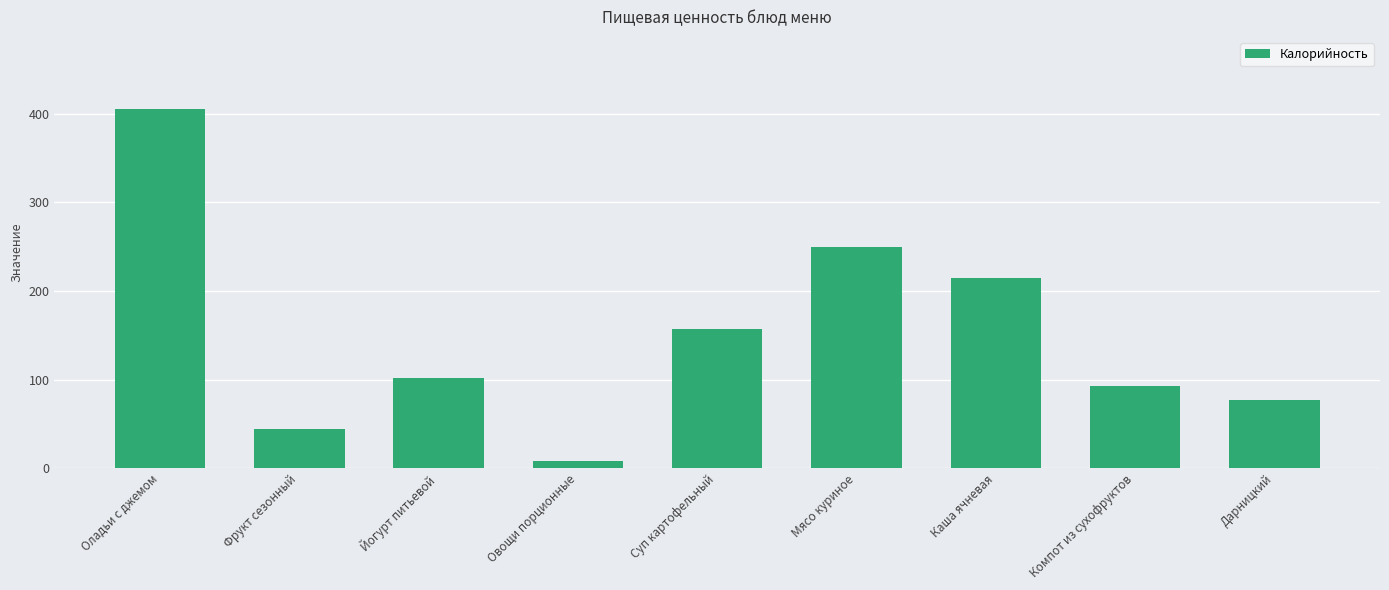

The value at Фрукт сезонный is 44.4. True or false?

True